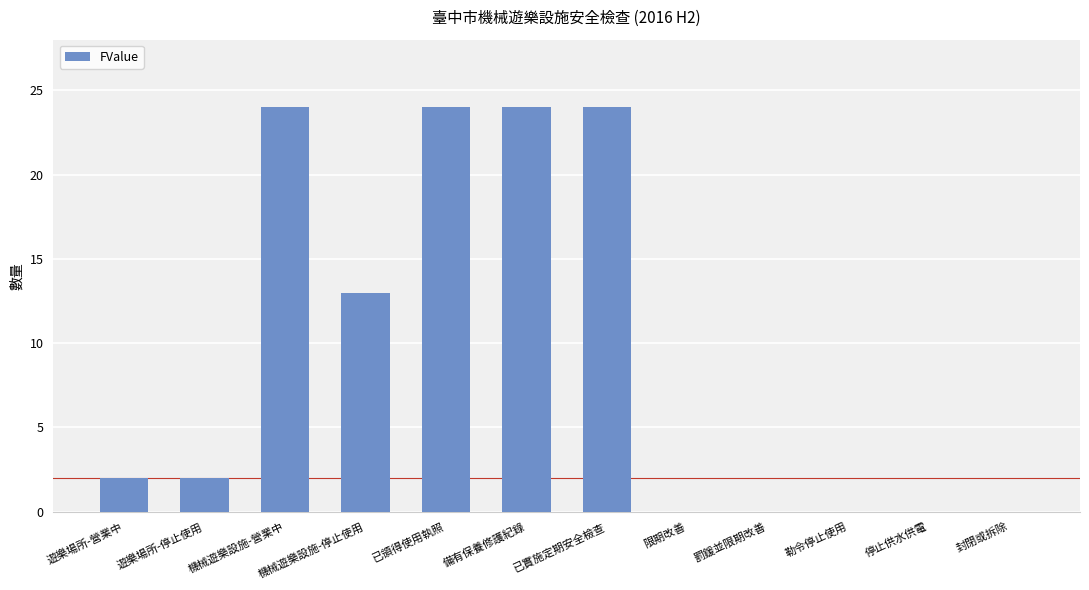

What is the maximum value shown in the chart?

24